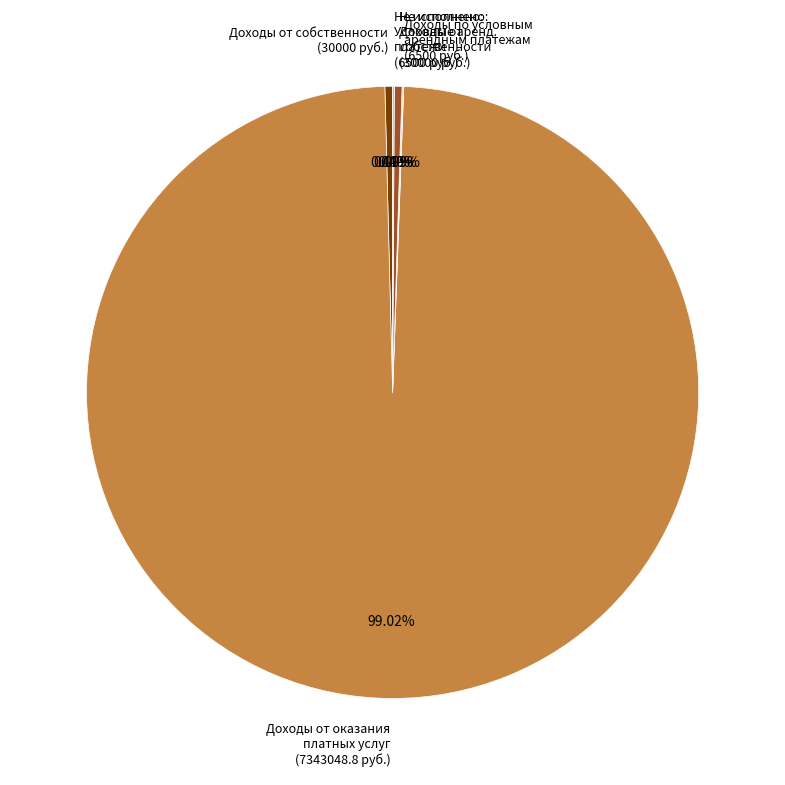

Is there any slice that represents more than half of the pie?

Yes